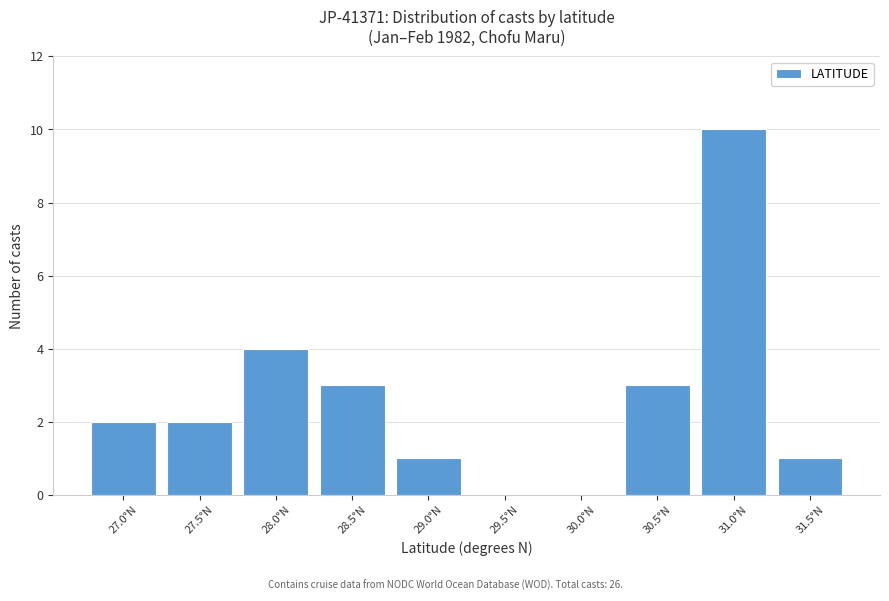

Reading left to right, transcribe all the data shown in this chart.

27.0°N=2	27.5°N=2	28.0°N=4	28.5°N=3	29.0°N=1	29.5°N=0	30.0°N=0	30.5°N=3	31.0°N=10	31.5°N=1